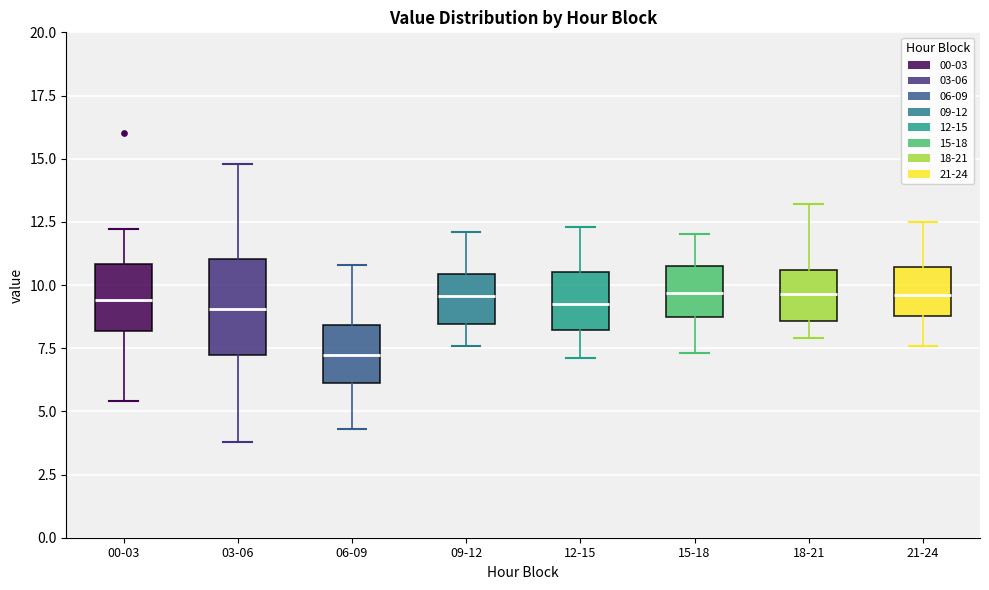

Reading left to right, read every box against the y-axis: the position of its median line, the range the box covers, and the ends of its whiskers. The values are not printed on the chart, so give them approximately, as read against the axis.

00-03: median 9.5, box 8.0 to 11.0, whiskers 5.5 to 12.0
03-06: median 9.0, box 7.5 to 11.0, whiskers 4.0 to 15.0
06-09: median 7.5, box 6.0 to 8.5, whiskers 4.5 to 11.0
09-12: median 9.5, box 8.5 to 10.5, whiskers 7.5 to 12.0
12-15: median 9.5, box 8.0 to 10.5, whiskers 7.0 to 12.5
15-18: median 9.5, box 8.5 to 11.0, whiskers 7.5 to 12.0
18-21: median 9.5, box 8.5 to 10.5, whiskers 8.0 to 13.0
21-24: median 9.5, box 9.0 to 10.5, whiskers 7.5 to 12.5